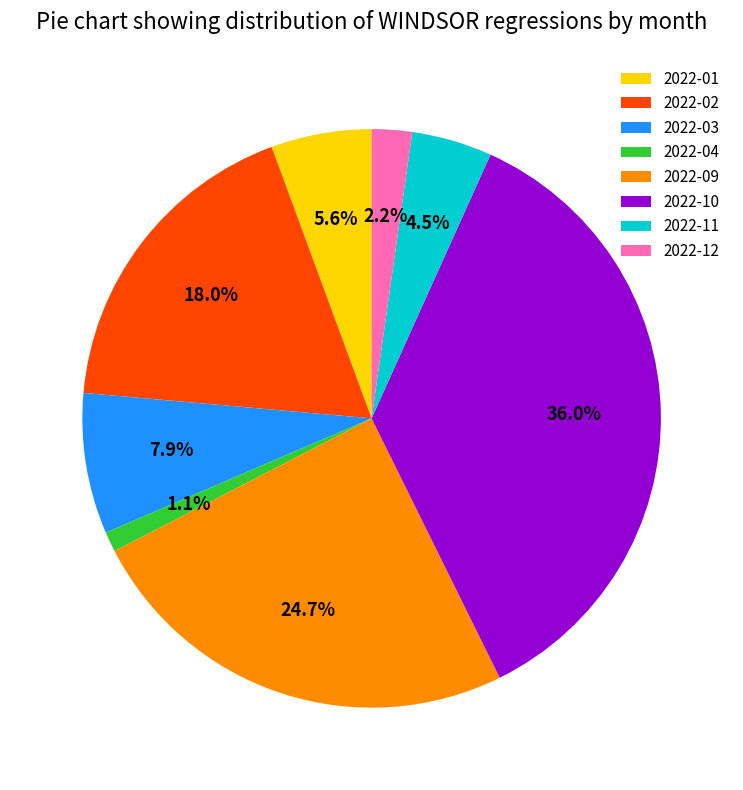

Count the number of slices in the pie.

8